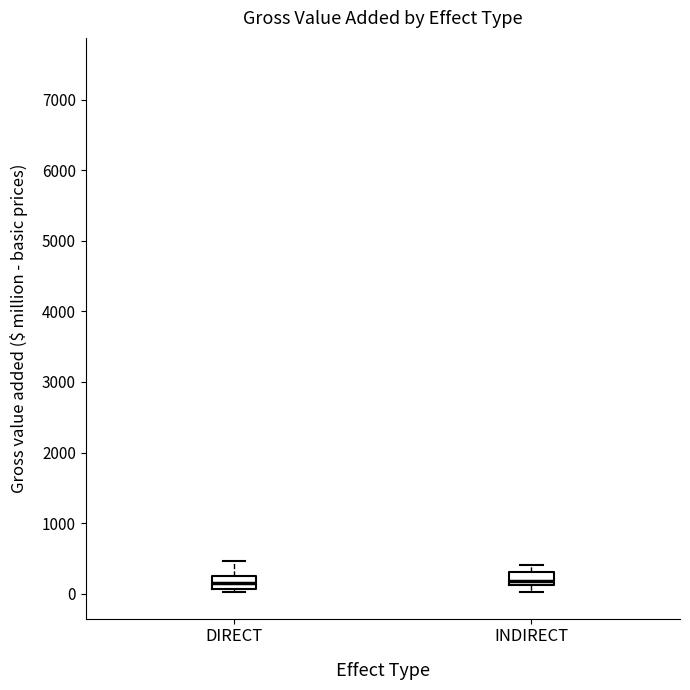

Reading left to right, transcribe this box plot: for each box, give where its median line is, the range the box spans, and where its two whiskers end, as read against the y-axis. The values are not printed on the chart, so give them approximately, as read against the axis.

DIRECT: median 200, box 100 to 300, whiskers 0 to 500
INDIRECT: median 200, box 100 to 300, whiskers 0 to 400